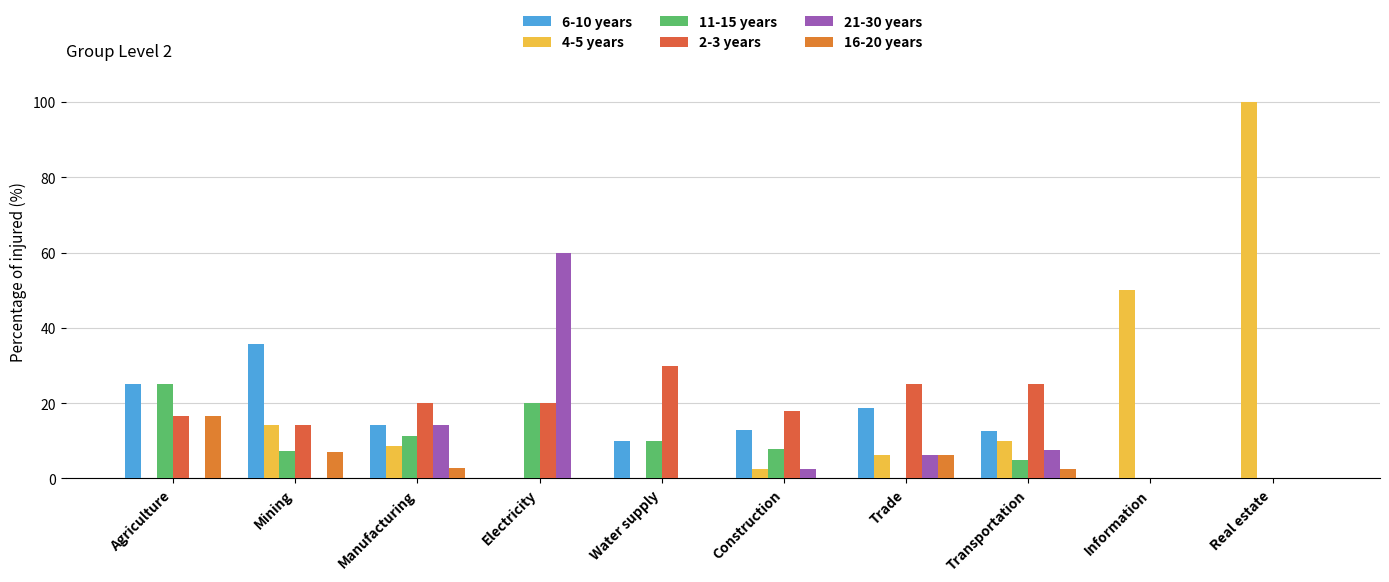

What position from the right is Transportation?

3